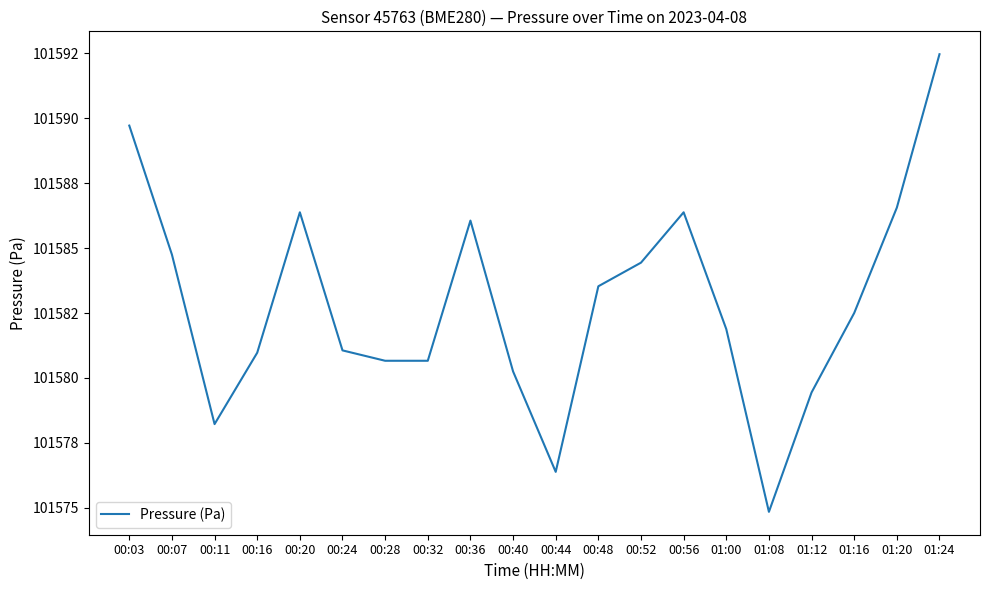

At which category does the data reach its first local peak?

00:20